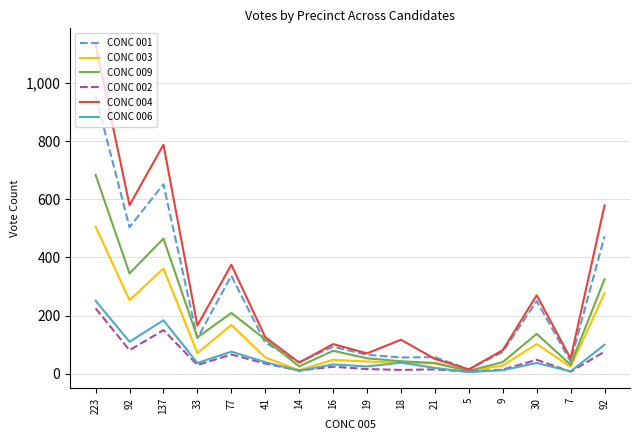

Is it true that CONC 001 equals 12 at 14?

False